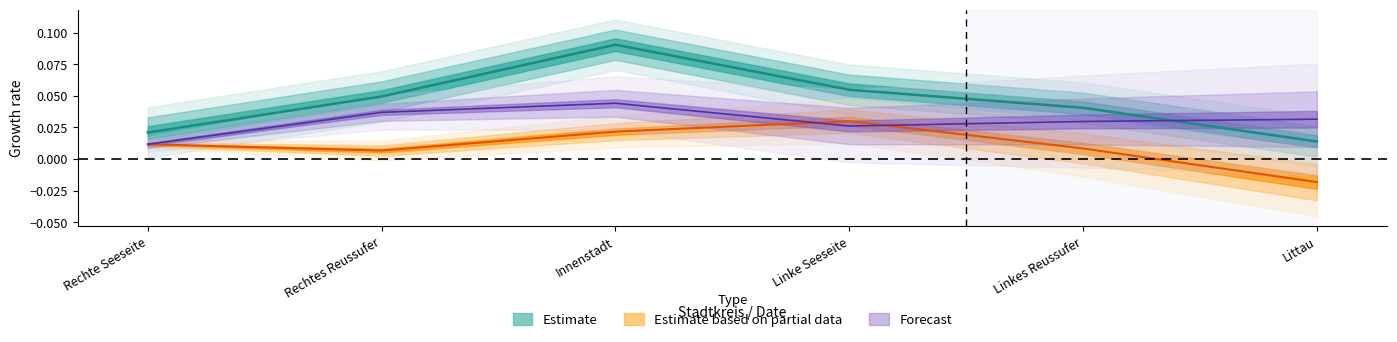

Is the value of Erwerbspersonen at Rechtes Reussufer greater than the value of Nichterwerbspersonen at Innenstadt?

Yes